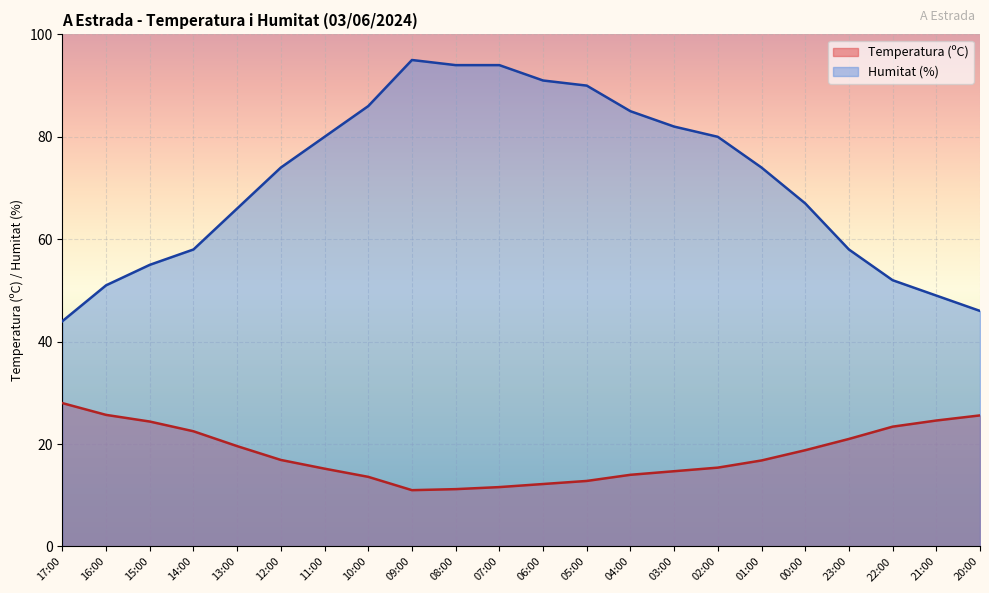

Between 15:00 and 09:00, which is larger?

15:00